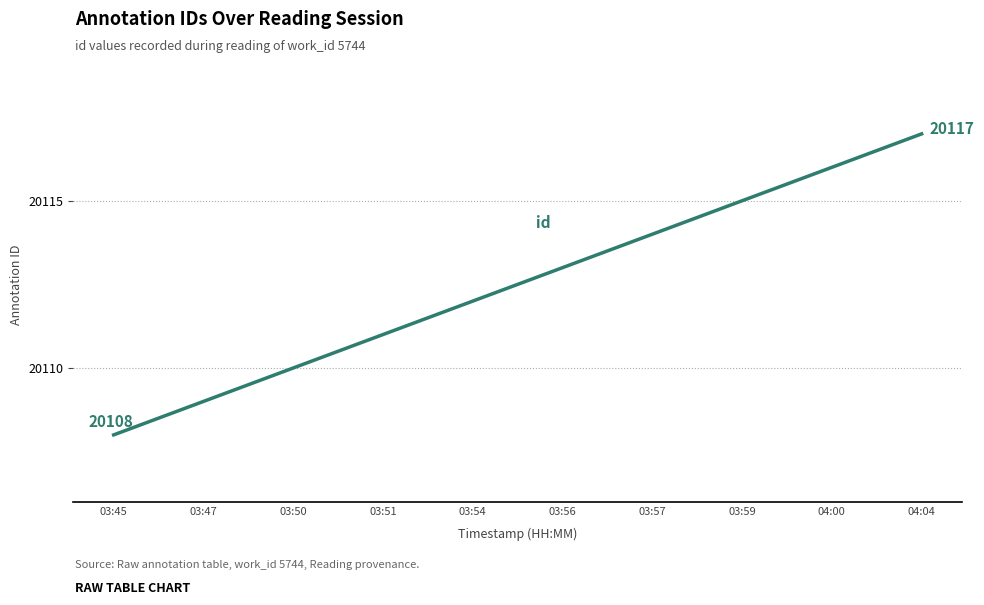

Is it true that the value at 03:50 is 7178?

False